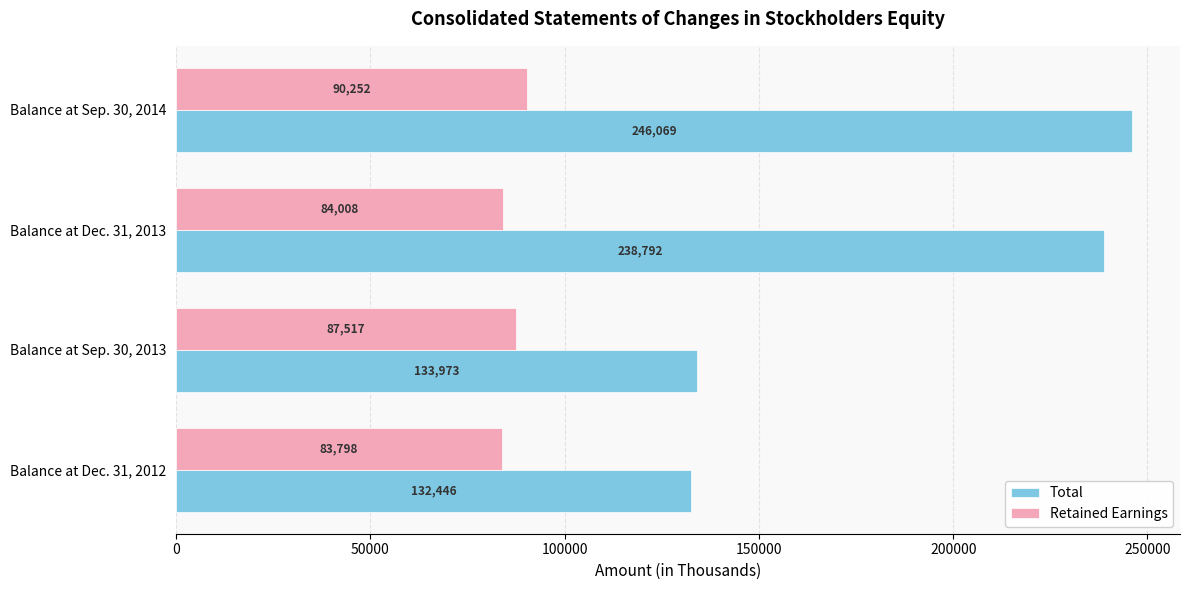

The Total series shows 35146 at Balance at Dec. 31, 2012. True or false?

False